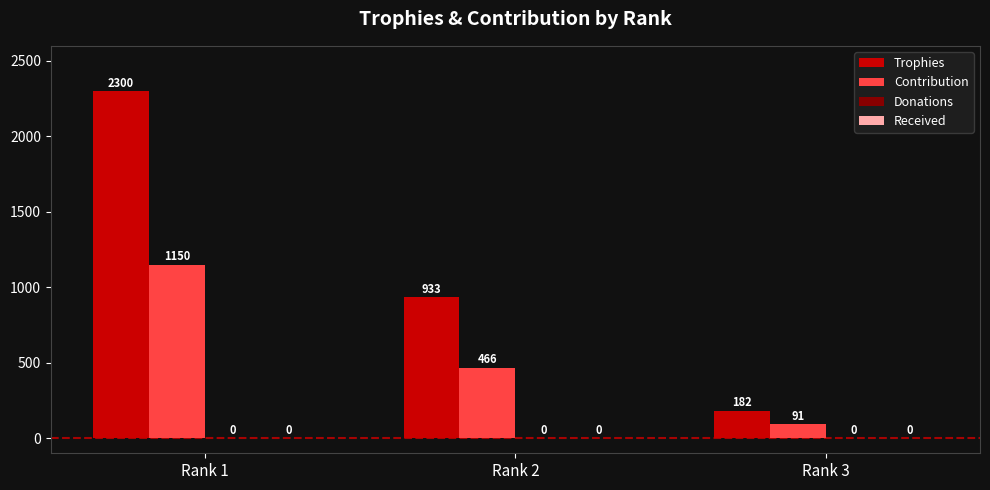

Does the chart contain any negative values?

No